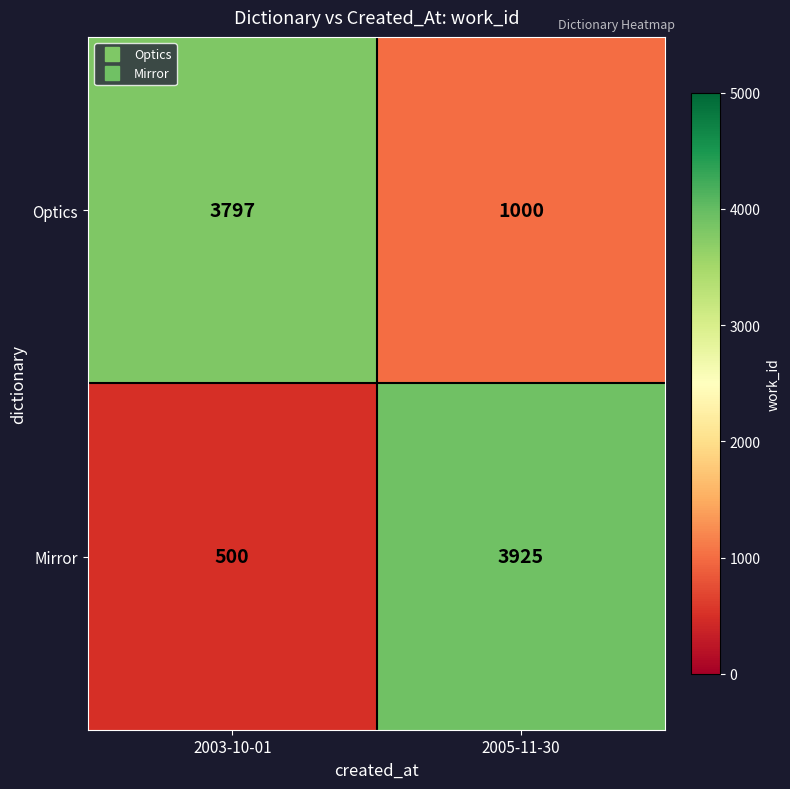

What is the difference between the highest and lowest values at 2005-11-30?

2925